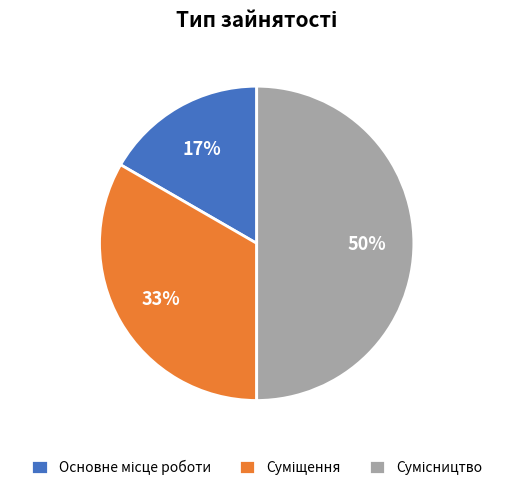

To the nearest percent, what is the difference between the largest and smallest slice percentages?

33%